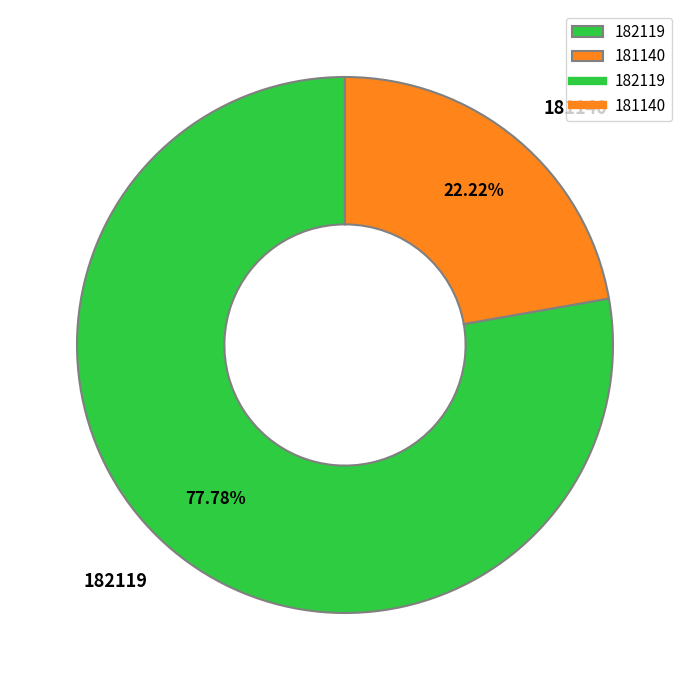

Is 182119 the majority of the pie?

Yes